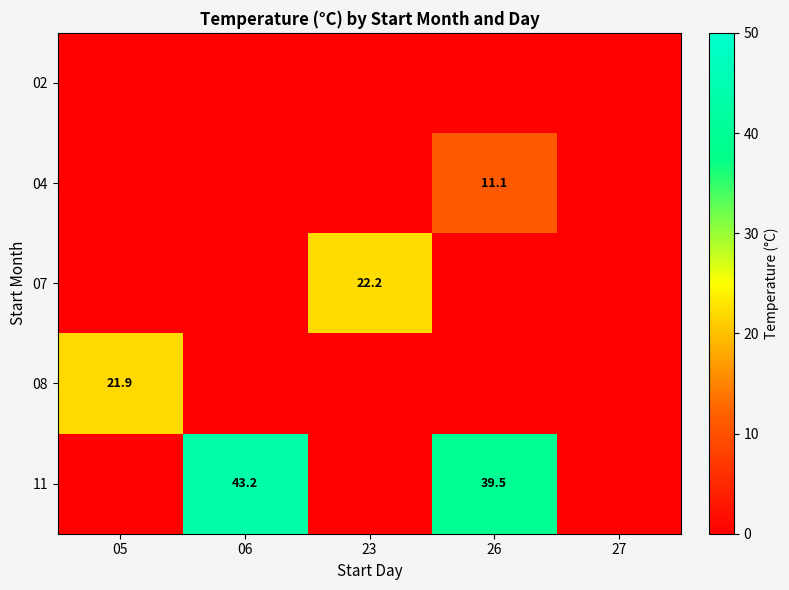

Is it true that 07 equals 22.2 at 23?

True